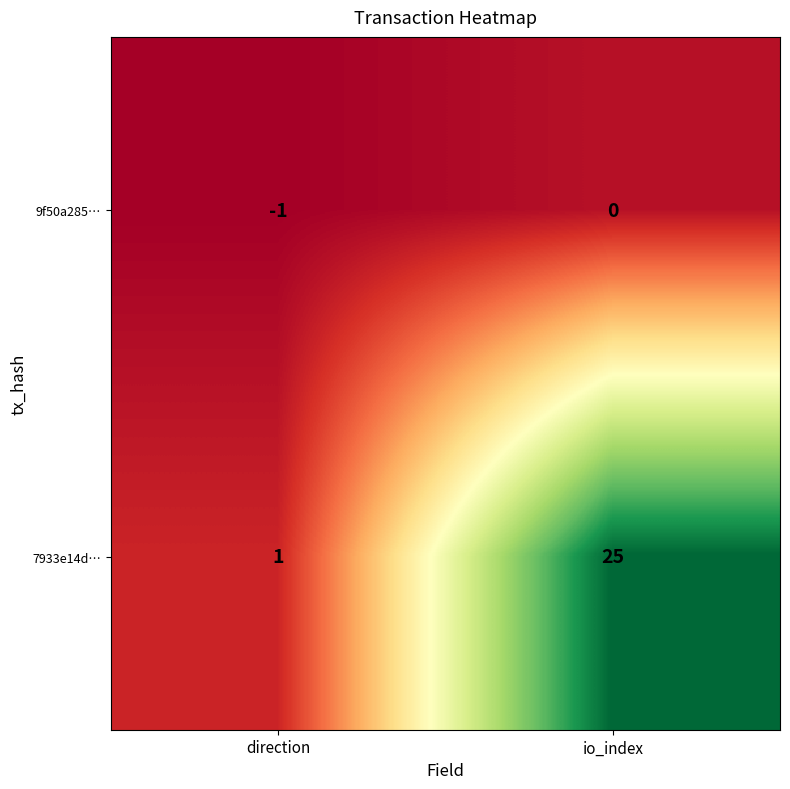

The 7933e14d… series shows 1 at direction. True or false?

True